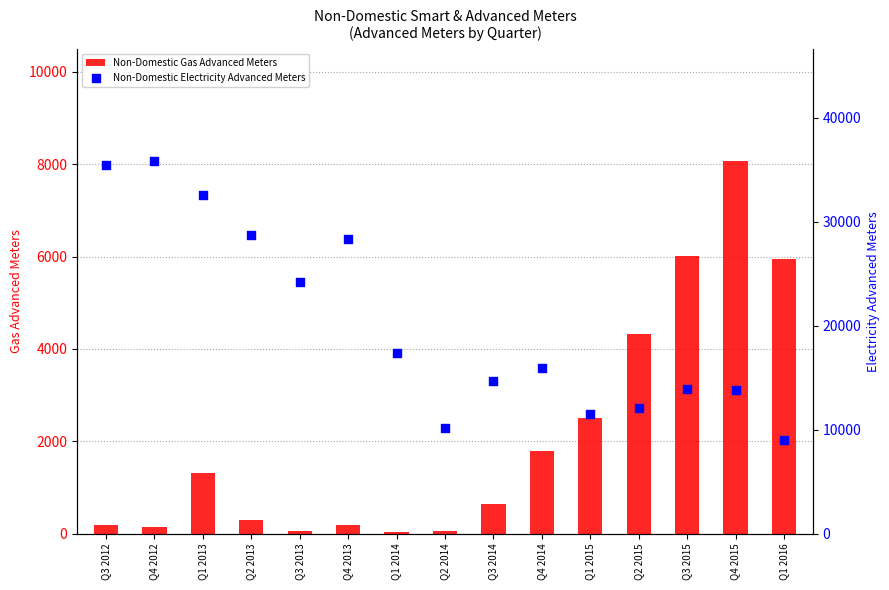

What is the total value across all series at Q2 2014?

10211